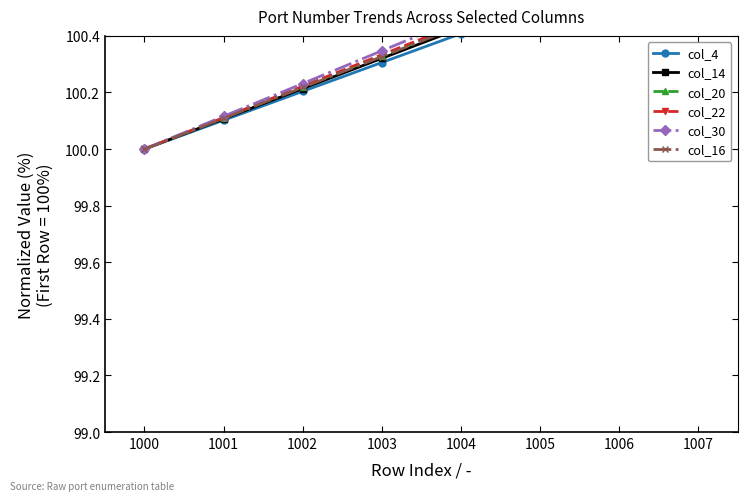

What are all the series names shown in the legend?

col_4, col_14, col_20, col_22, col_30, col_16